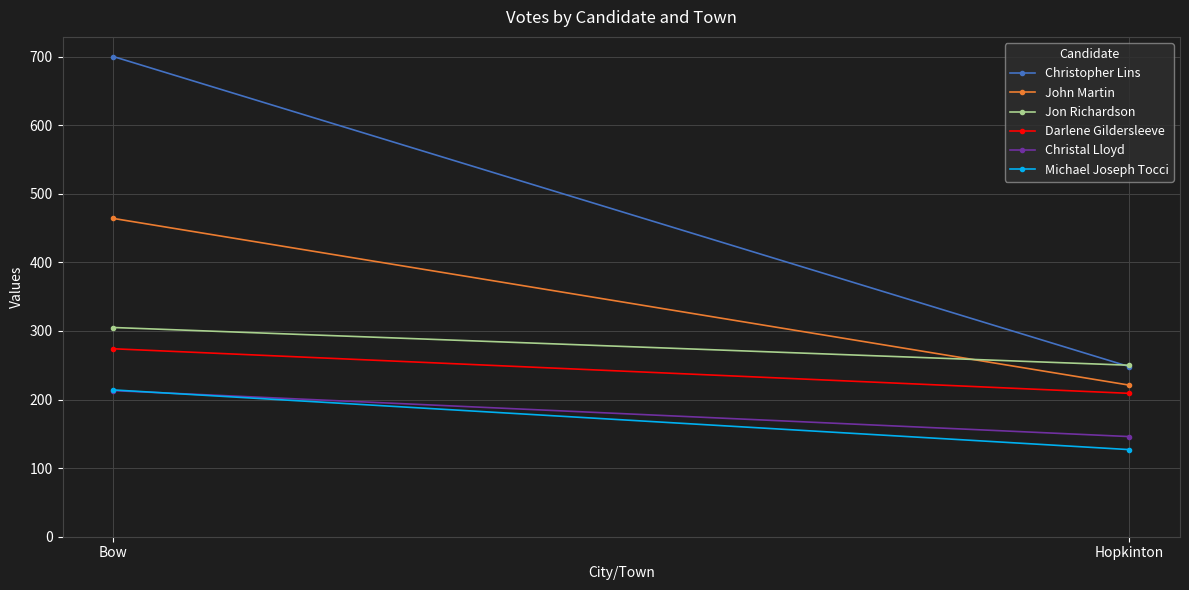

Which series changed the most between Bow and Hopkinton?

Christopher Lins